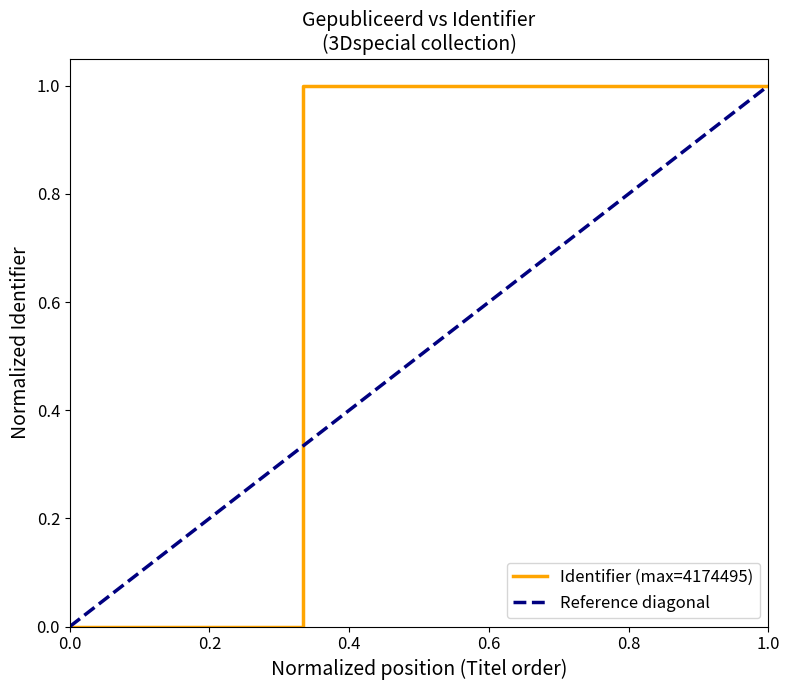

Is it true that Identifier (max=4174495) equals -0.5 at 0.0?

False